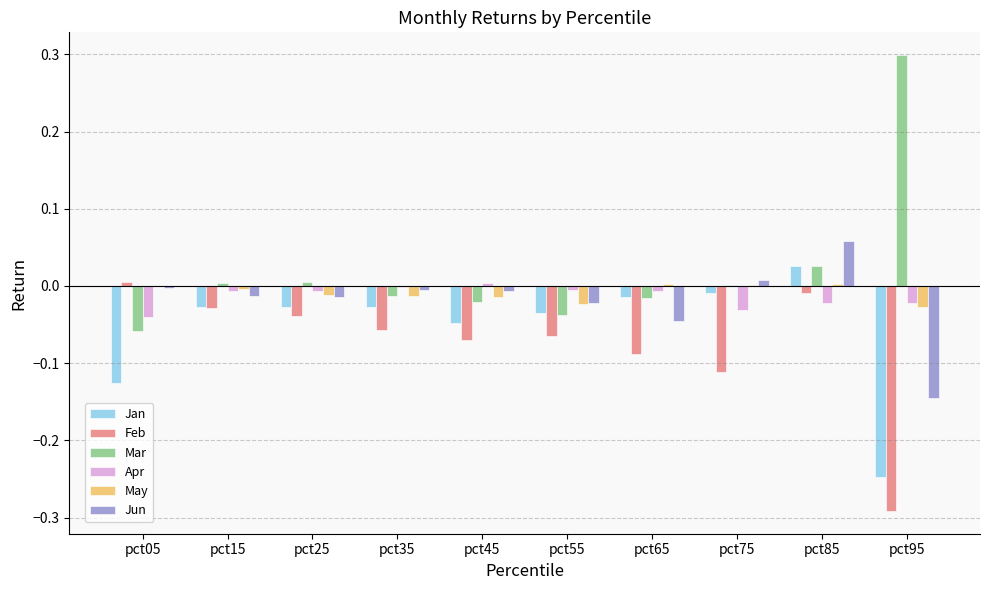

Is it true that Jun equals -0.0 at pct65?

True